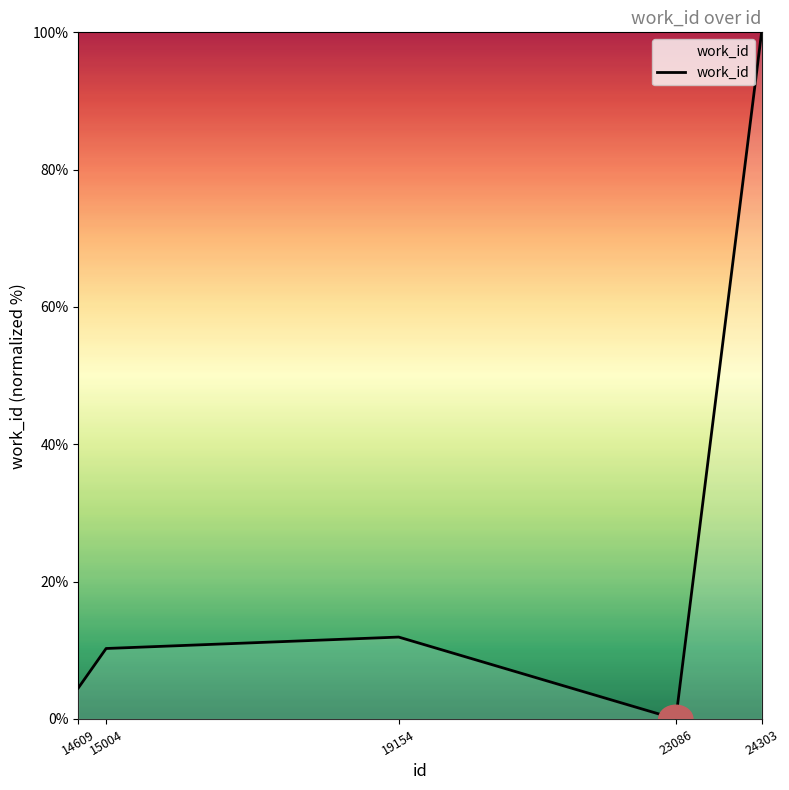

How many categories are shown in the chart?

5